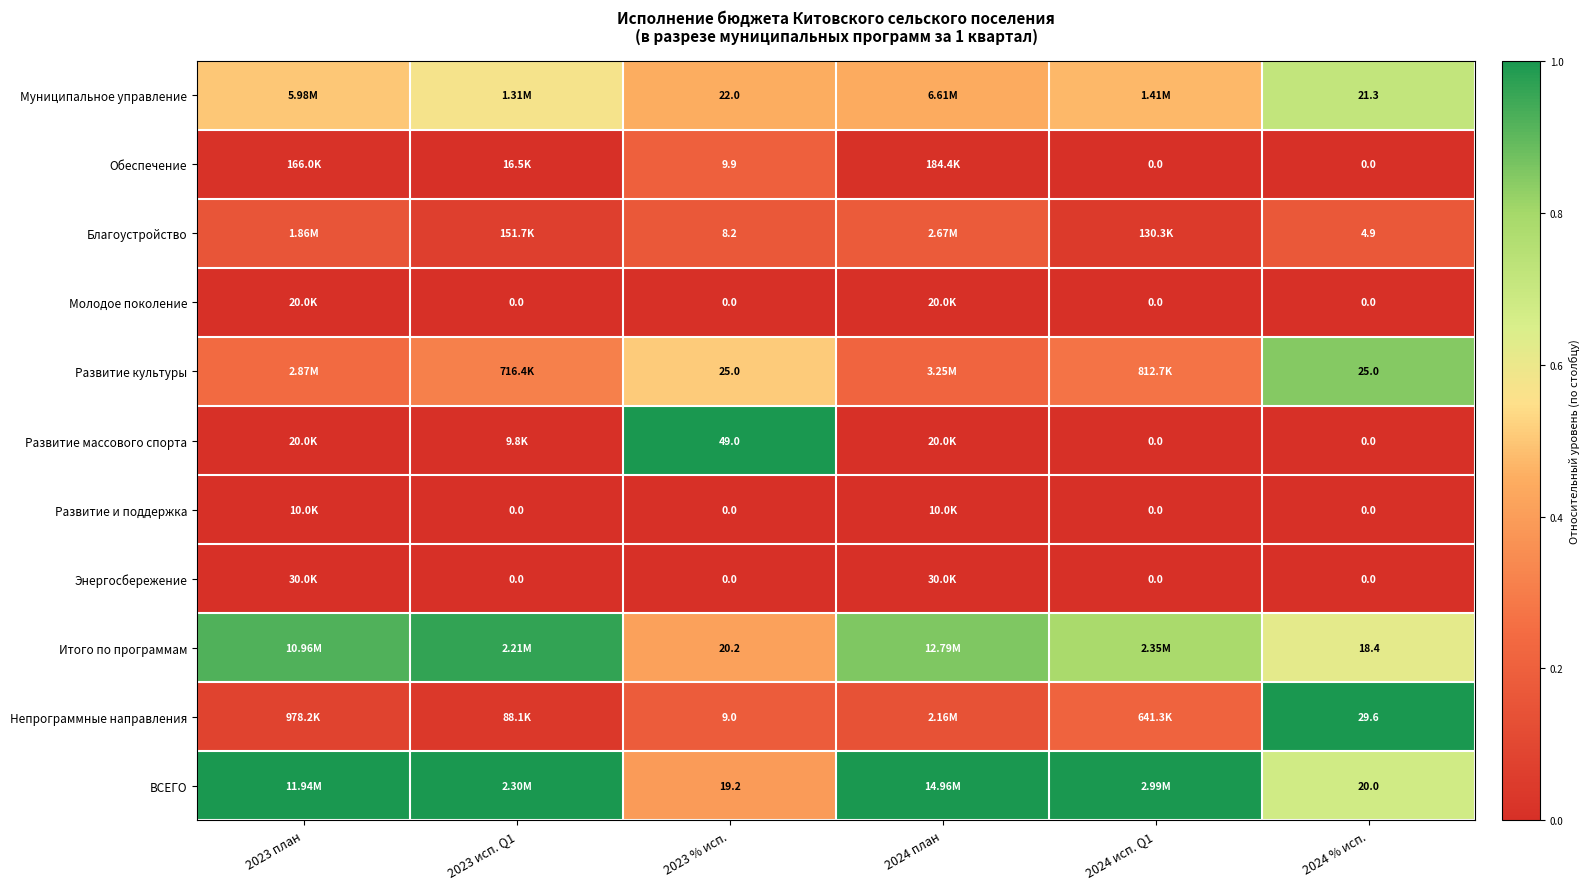

Which series has the largest total across all categories?

ВСЕГО